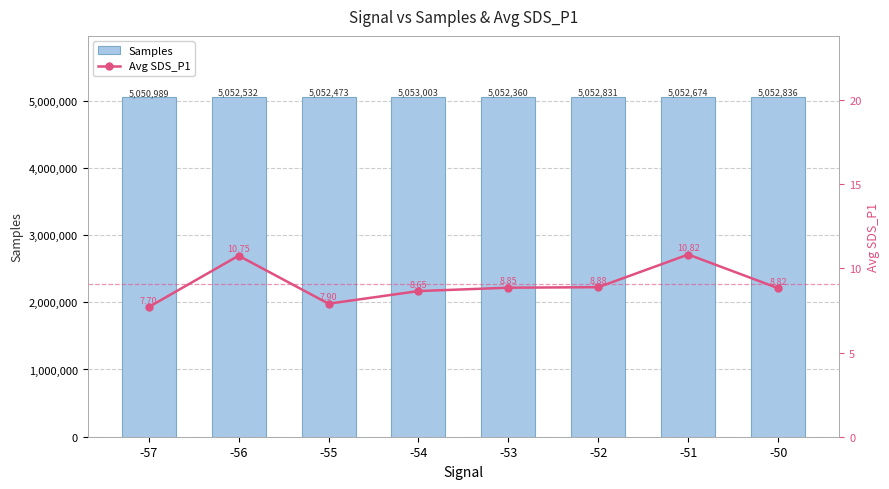

List the labels in order of Avg SDS_P1 value, largest first.

-51, -56, -52, -53, -50, -54, -55, -57